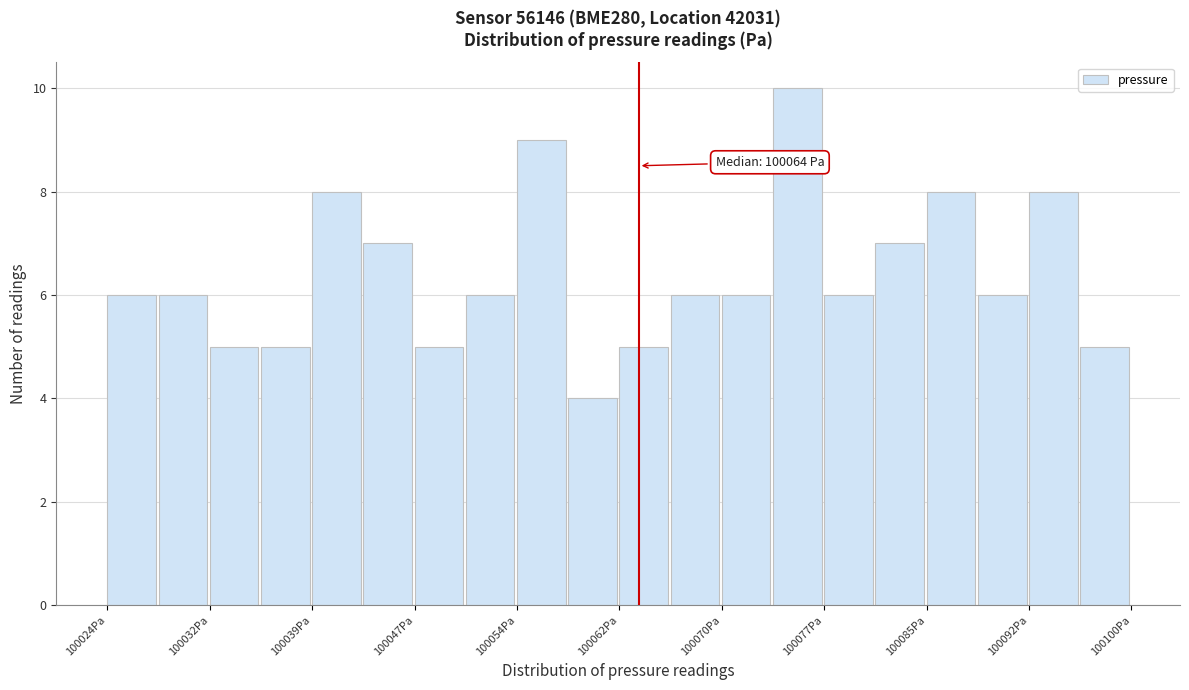

Around what value on the x-axis is the tallest bar? Give the approximate position of its centre, as read against the axis.

100075